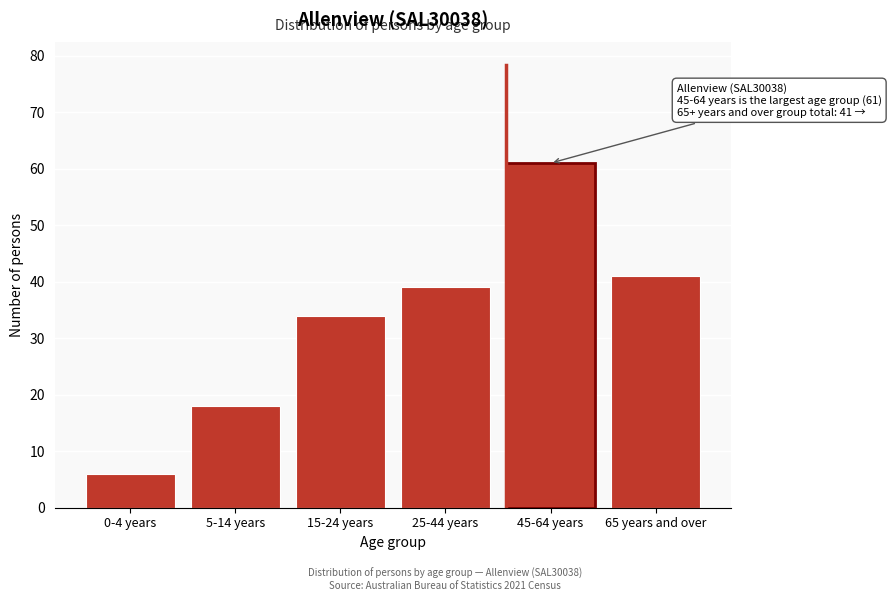

Reading left to right, extract all data points from this chart.

6	18	34	39	61	41